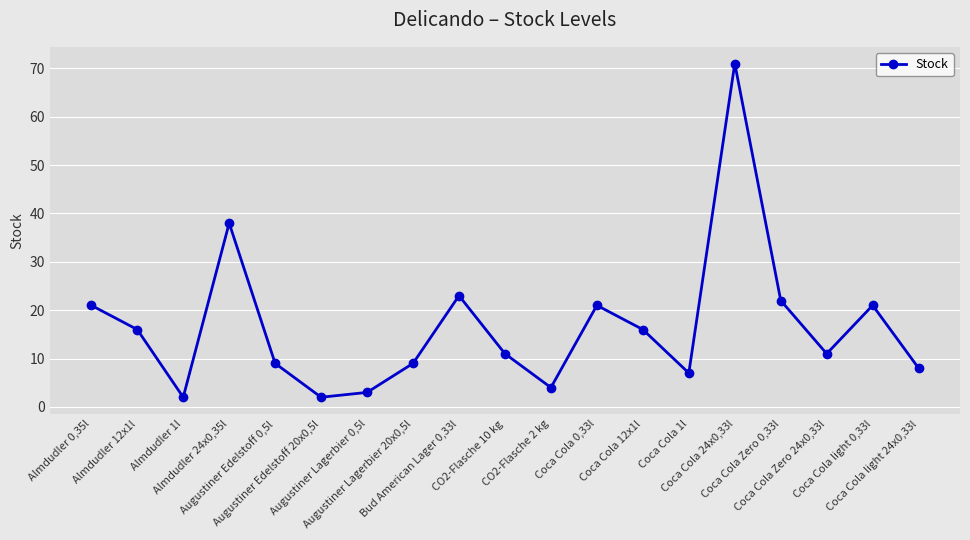

Where is the first local maximum?

Almdudler 24x0,35l